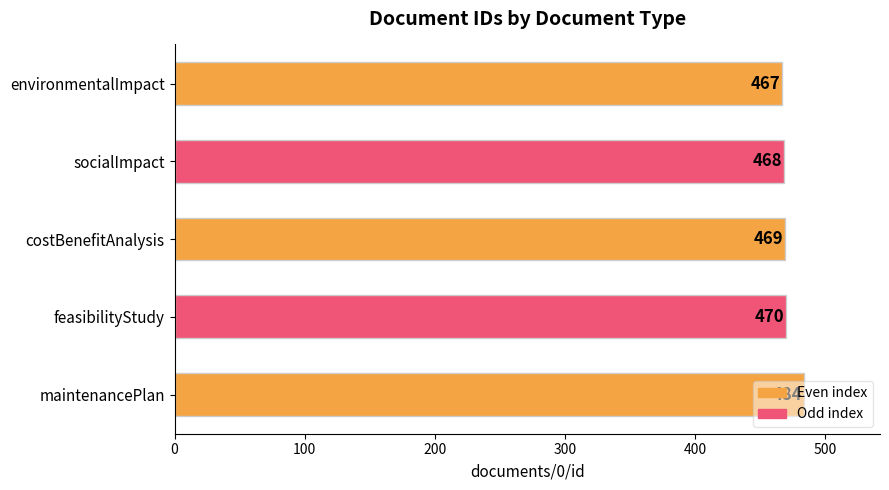

What is the difference between the maximum and minimum values?

17